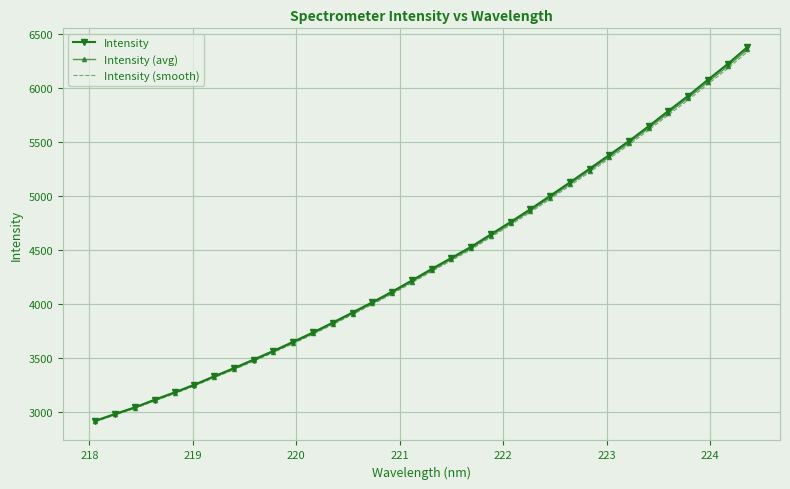

What is the smallest value displayed?

2911.8